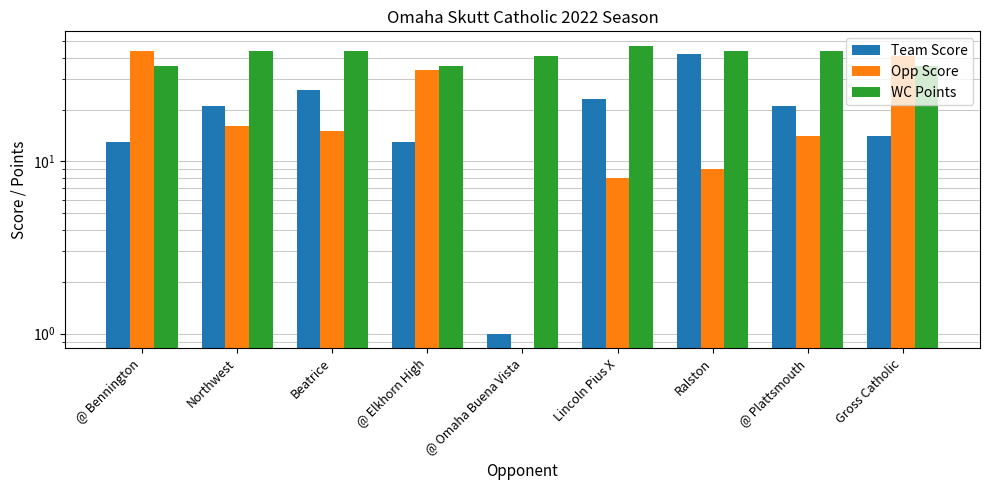

How many bars are there in each group?

3